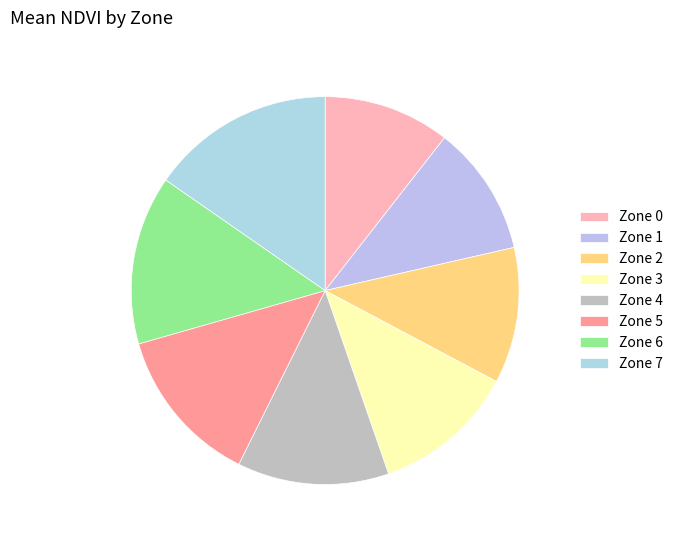

How many segments does this pie chart have?

8